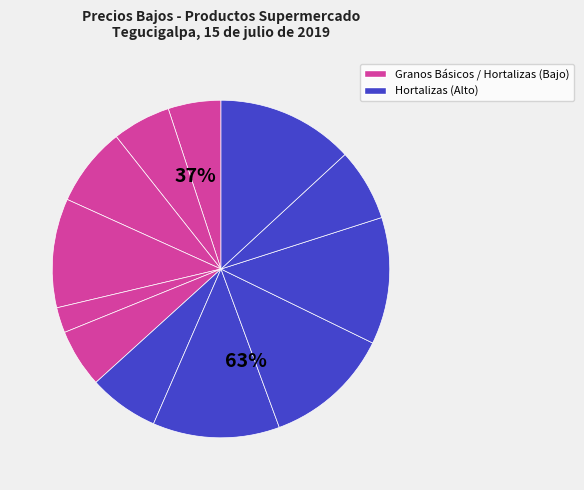

Count the number of slices in the pie.

12